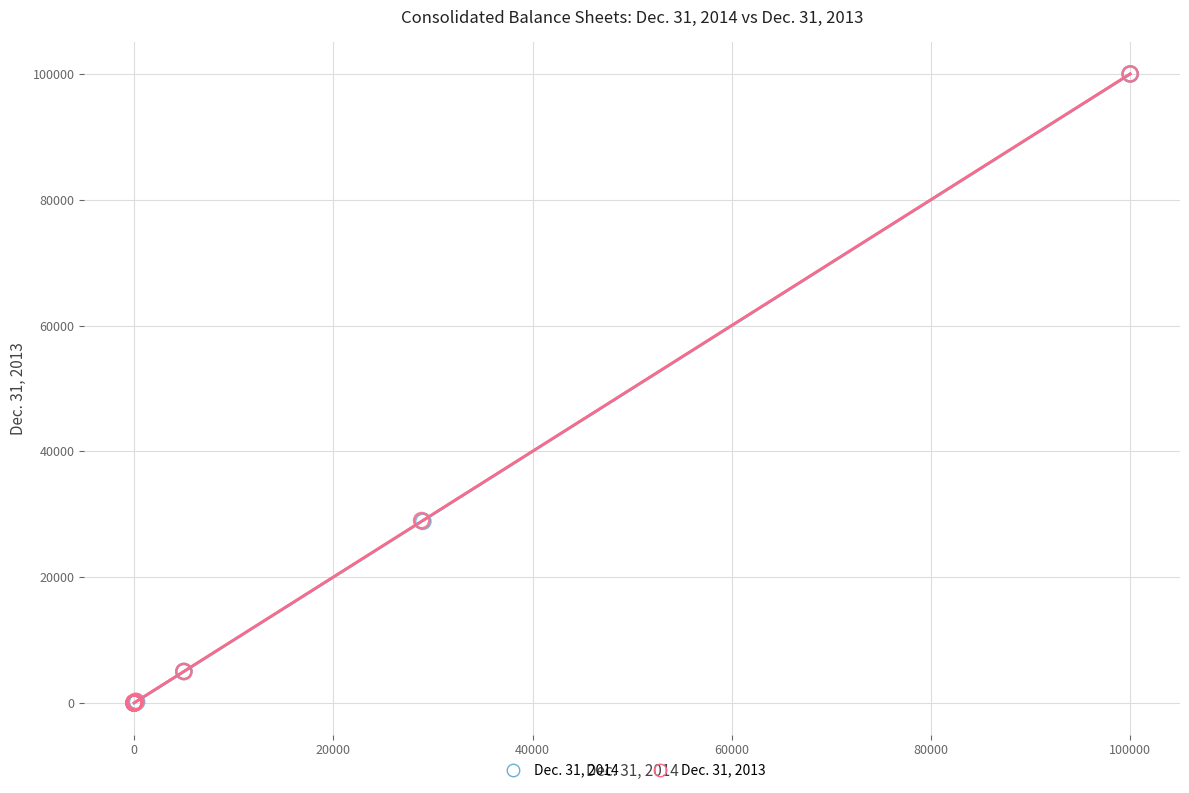

What are all the series names shown in the legend?

Dec. 31, 2014, Dec. 31, 2013